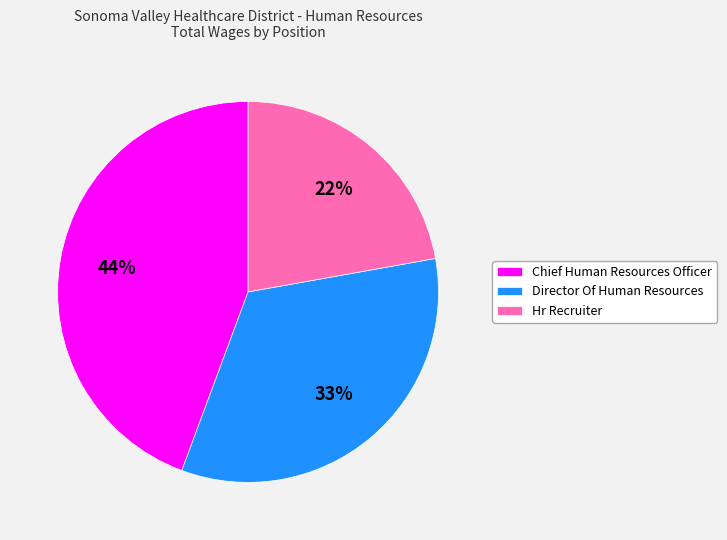

Is there a majority slice in this chart?

No